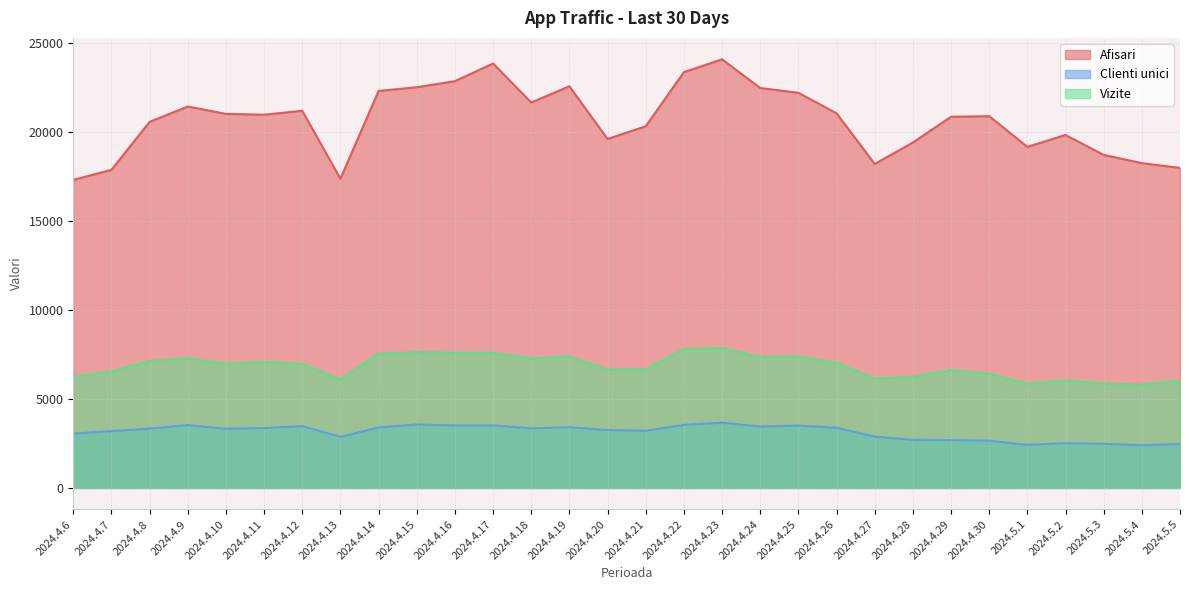

Is it true that Afisari equals 19429 at 2024.4.28?

True